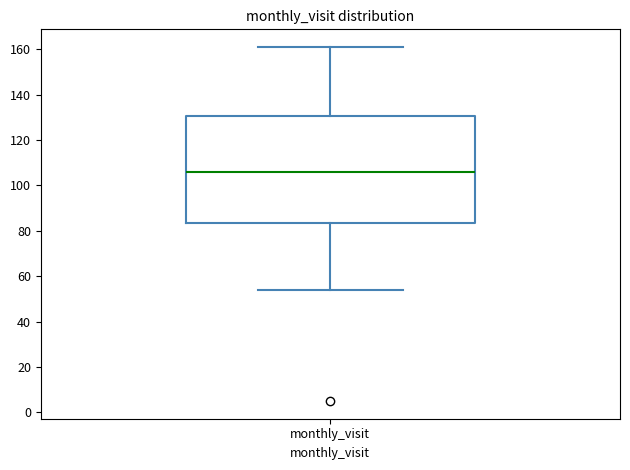

Where does the median line of the box for monthly_visit sit on the y-axis? The values are not printed on the chart, so give them approximately, as read against the axis.

106